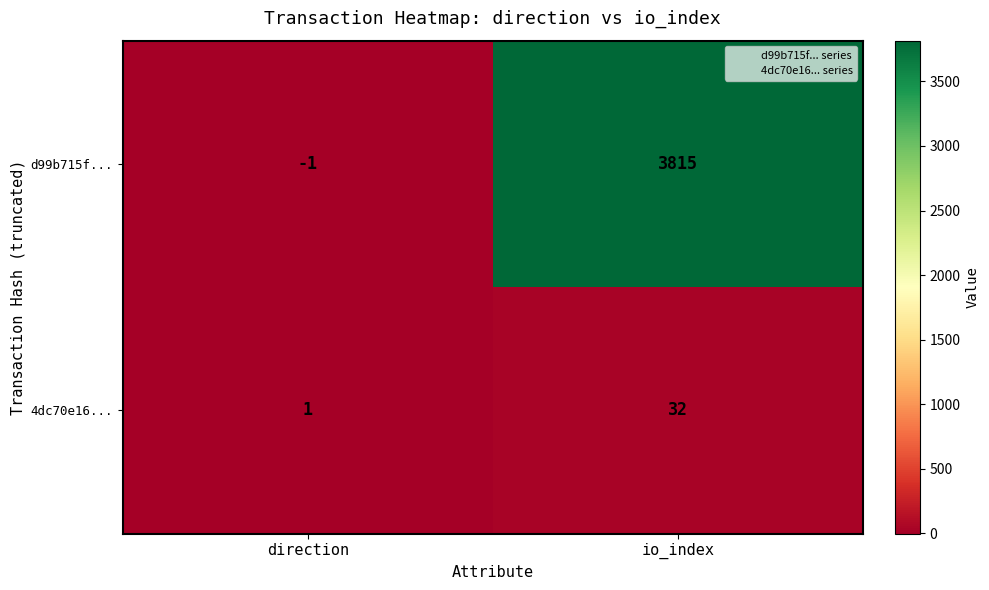

At which label is d99b715f... closest to 1907?

direction